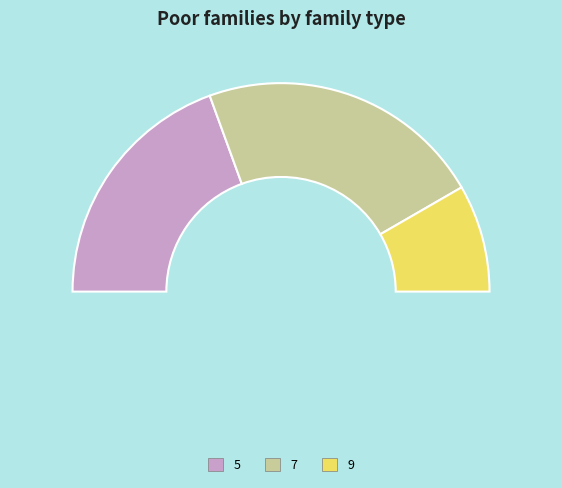

To the nearest percent, what is the average slice percentage?

11%